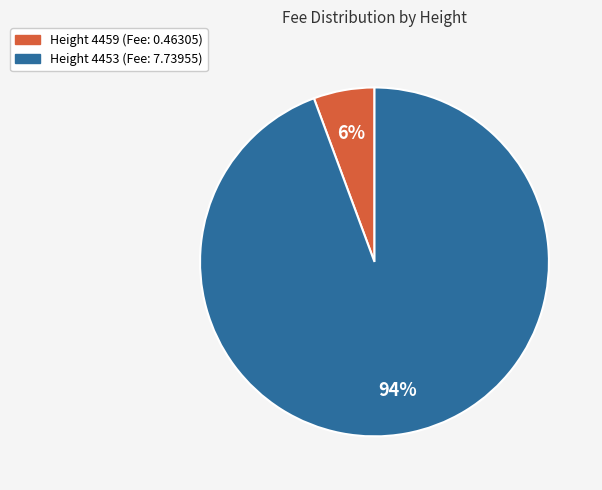

To the nearest percent, what is the average slice percentage?

50%